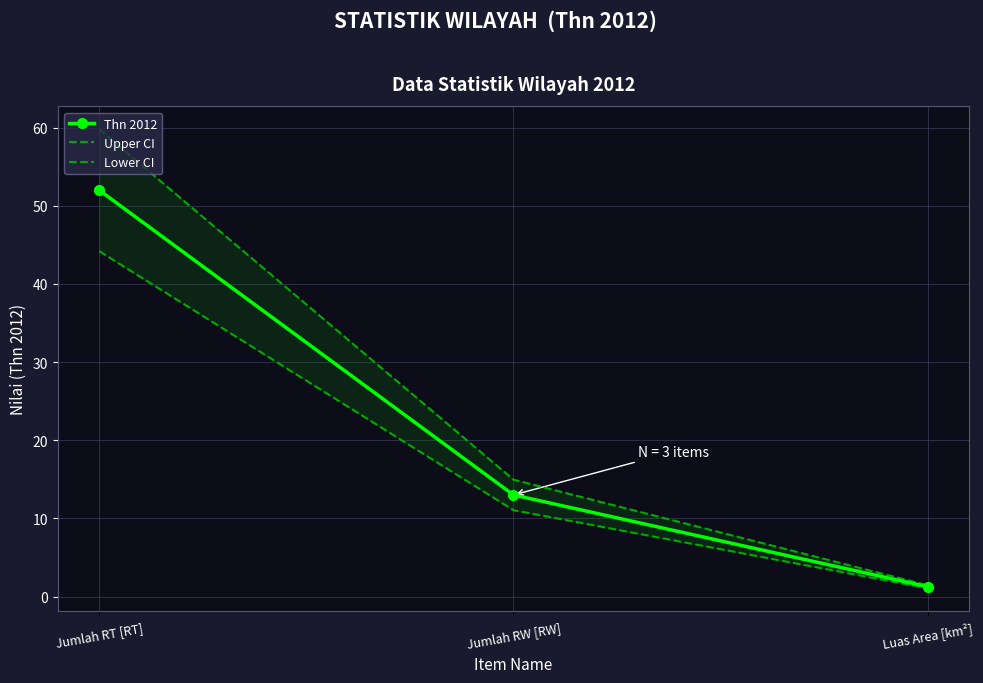

How many lines are shown in the chart?

3